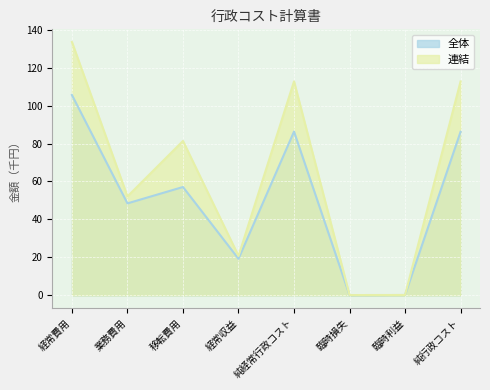

True or false: 全体 and 連結 intersect in this chart.

False